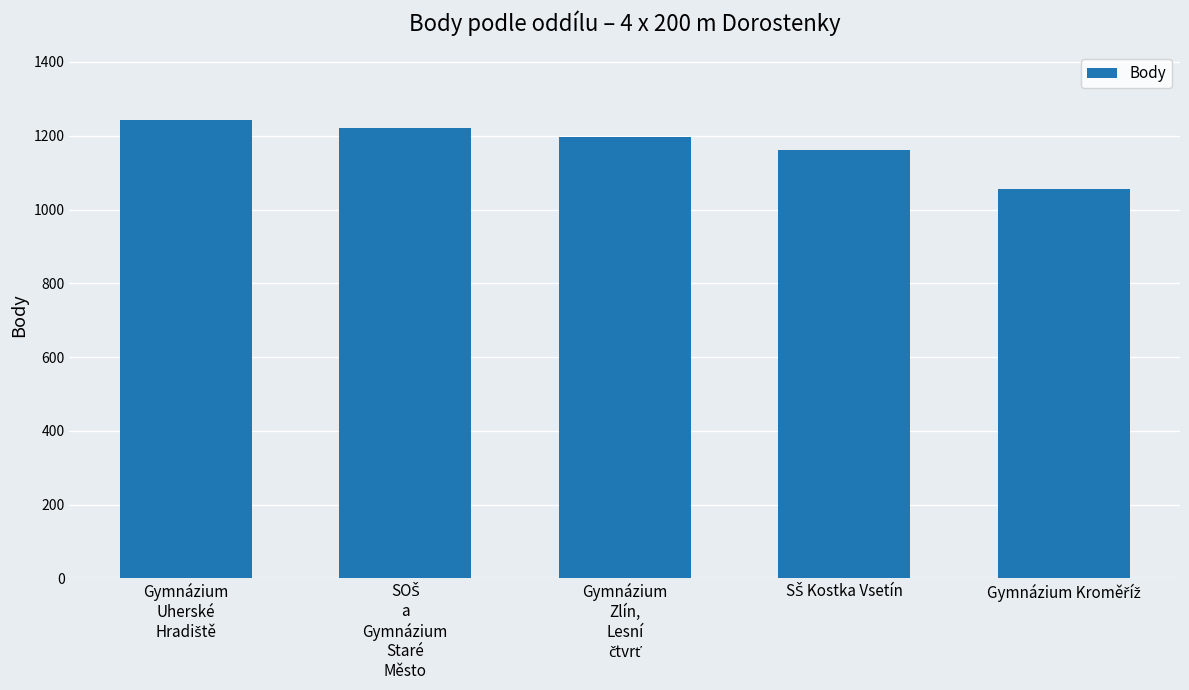

What is the value of the 4th bar from the left?

1161